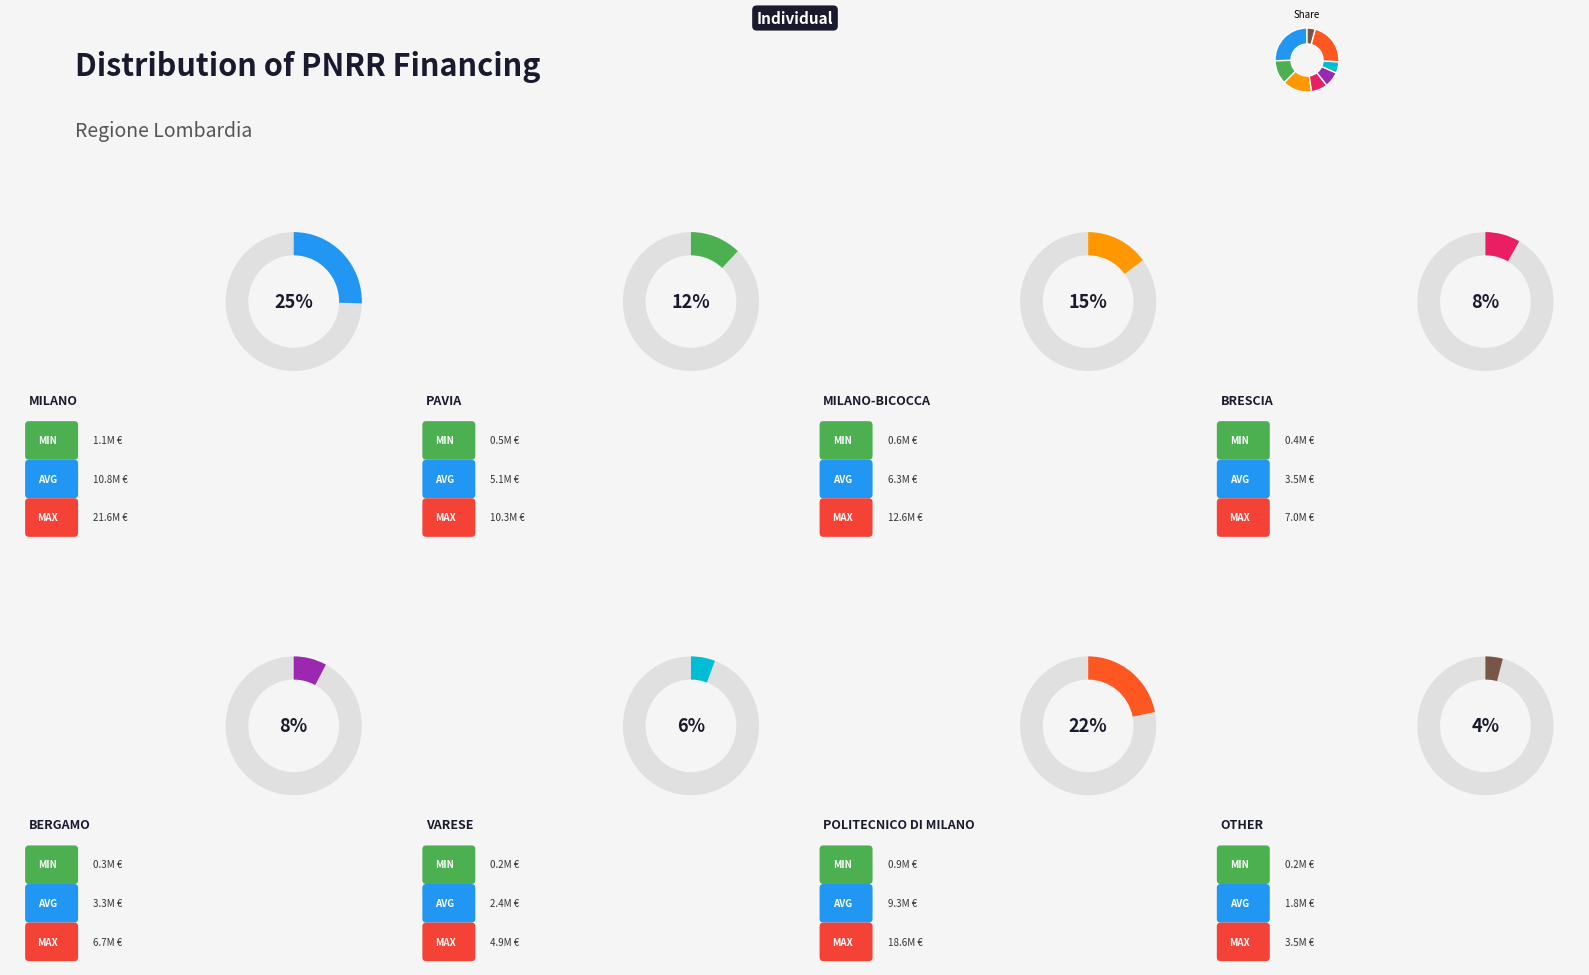

To the nearest percent, what portion does VARESE represent?

6%